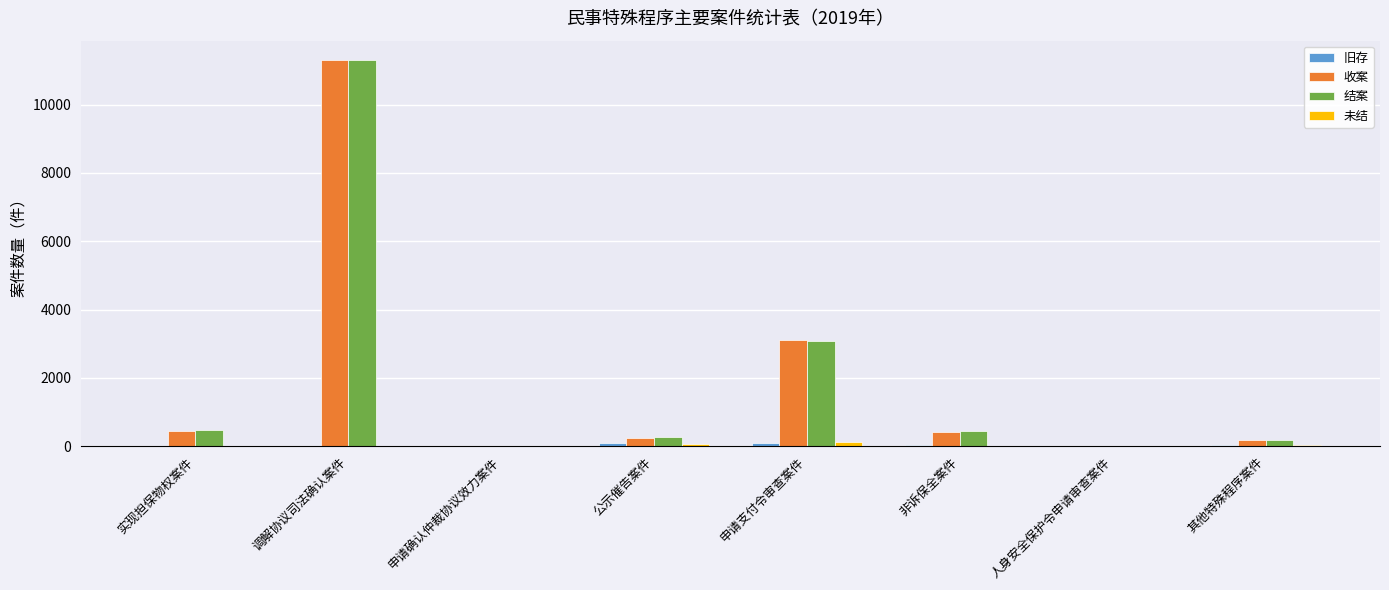

Is the value of 收案 at 非诉保全案件 greater than the value of 未结 at 申请支付令审查案件?

Yes